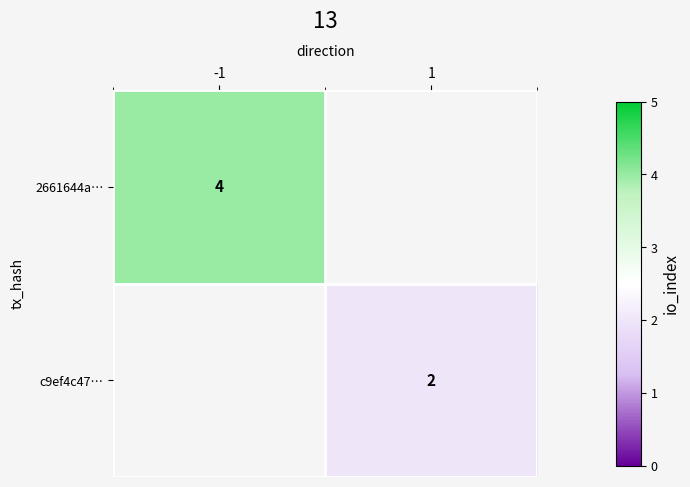

The value of c9ef4c47… at 1 is 2. True or false?

True